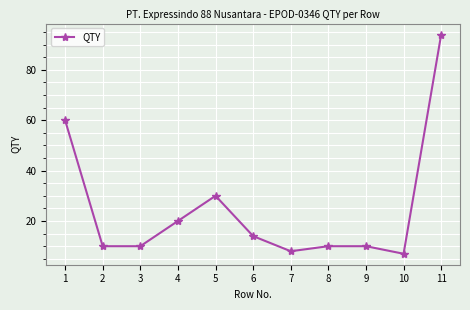

What is the average value?

25